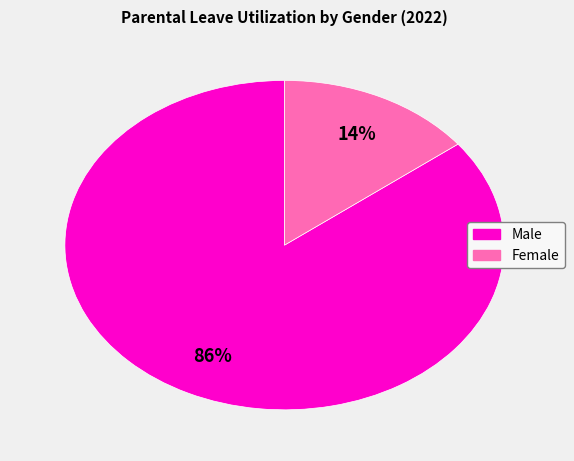

To the nearest percent, what is the average slice percentage?

50%